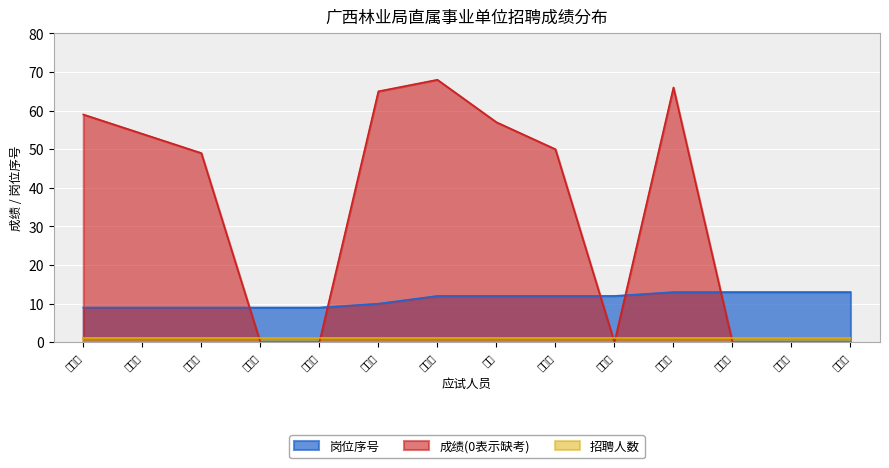

What is the difference between the values at 杨明敏 and 施宁扬?

3